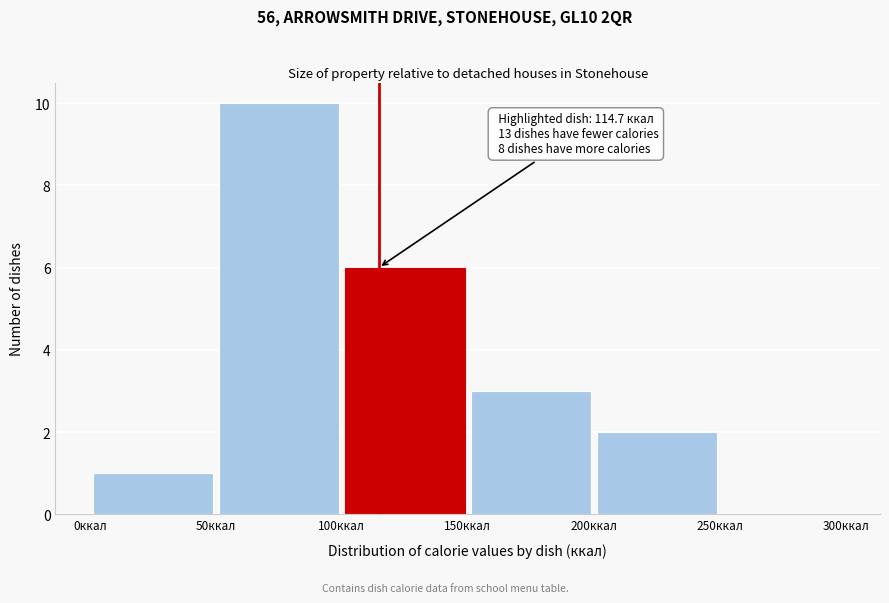

Over which range of the x-axis is the bar tallest?

50 to 100